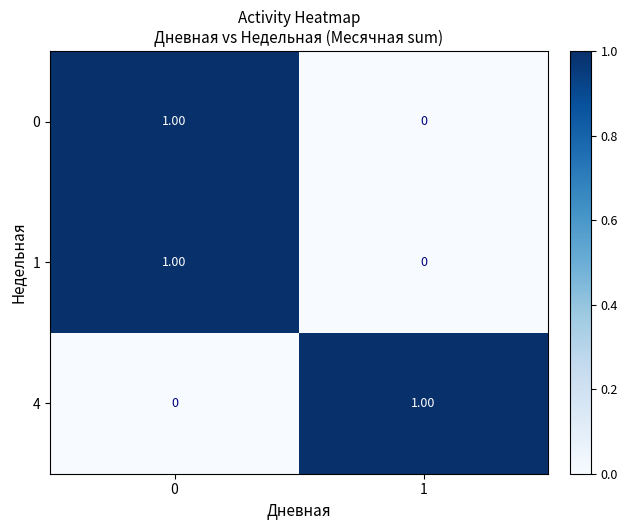

Rank the categories by 4 value from lowest to highest.

0, 1